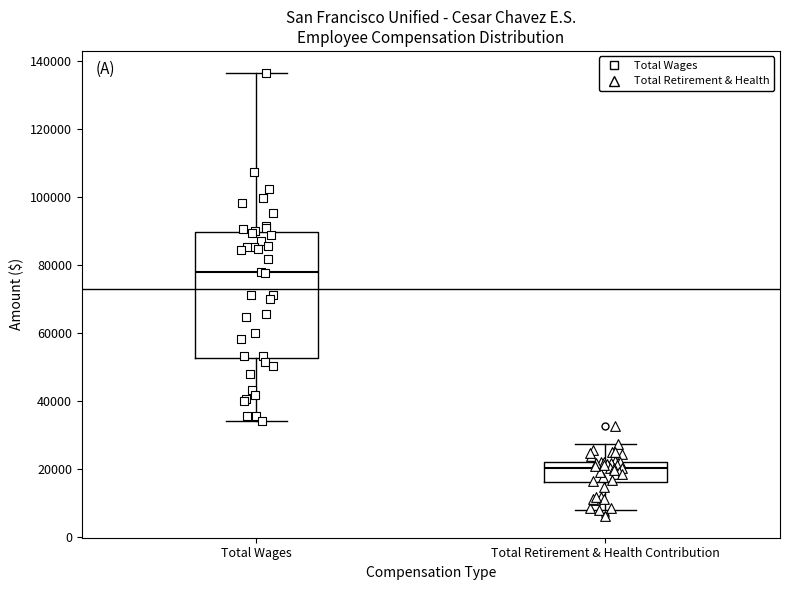

Comparing the boxes themselves (not the whiskers), which one is the tallest?

Total Wages